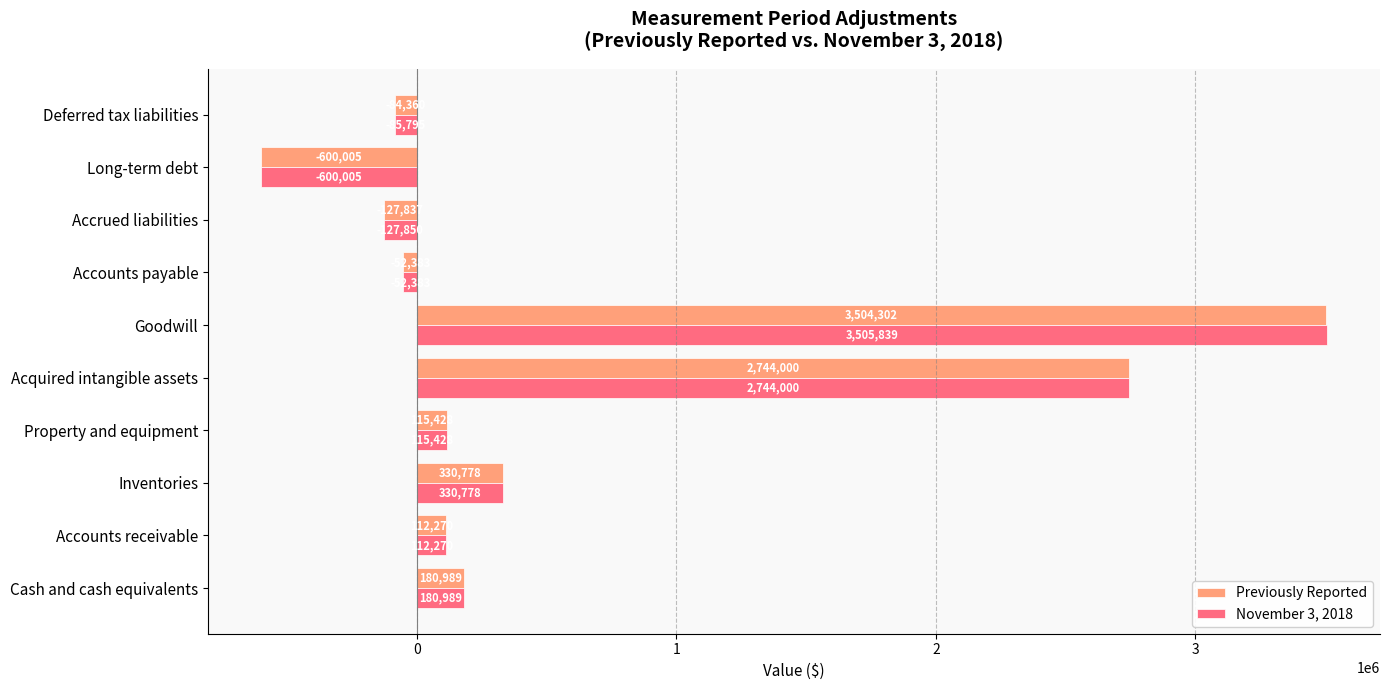

Which series has the largest range (max minus min)?

November 3, 2018